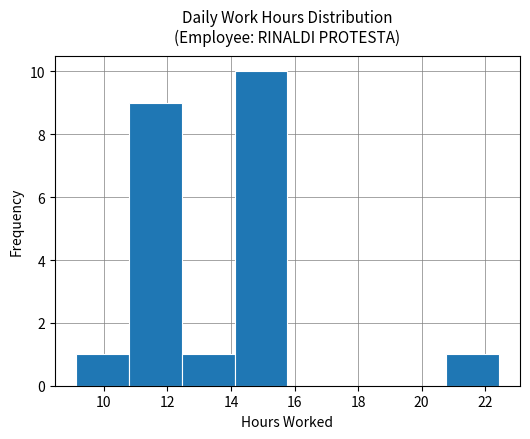

Reading left to right, transcribe this chart: for each bar, give the range it covers on the x-axis and its height. Neither the bar edges nor the heights are printed on the chart, so give them approximately, as read against the axes.

9.2 to 10.8: 1
10.8 to 12.4: 9
12.4 to 14.2: 1
14.2 to 15.8: 10
15.8 to 17.4: 0
17.4 to 19.2: 0
19.2 to 20.8: 0
20.8 to 22.4: 1